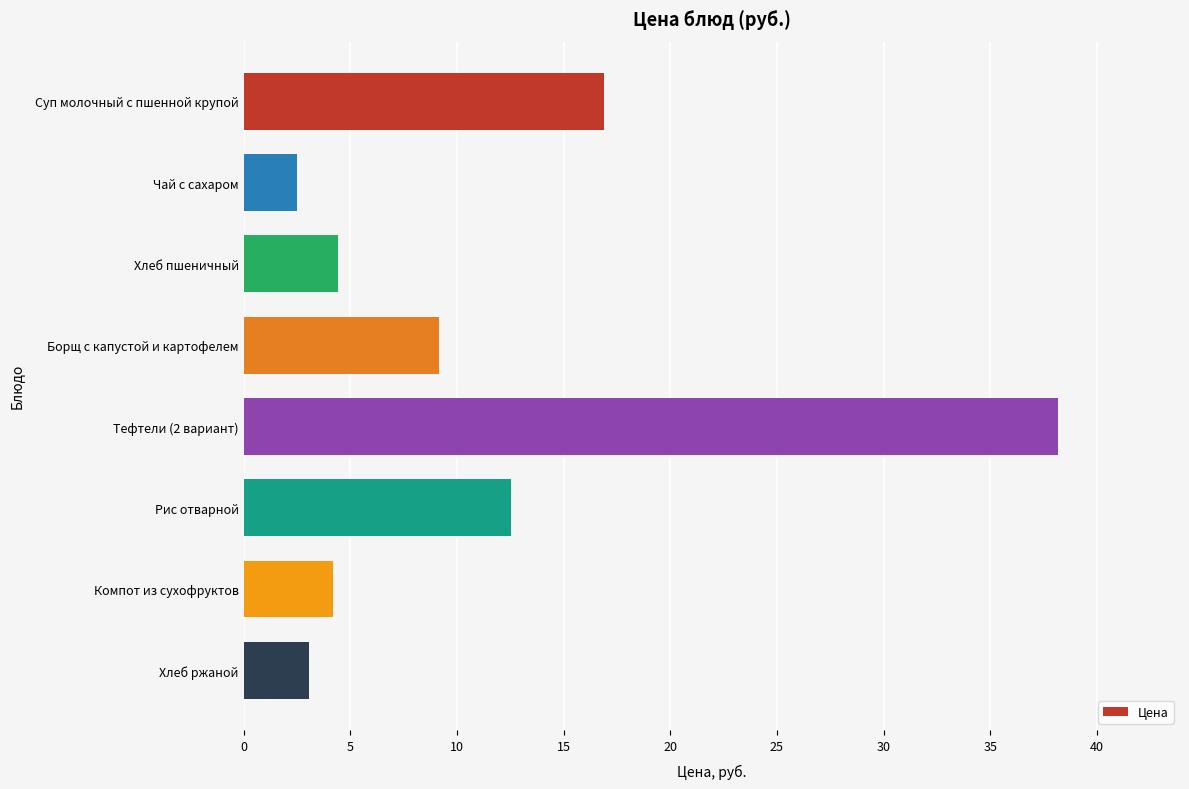

Reading top to bottom, extract all data points from this chart.

16.9	2.5	4.4	9.2	38.2	12.5	4.2	3.0